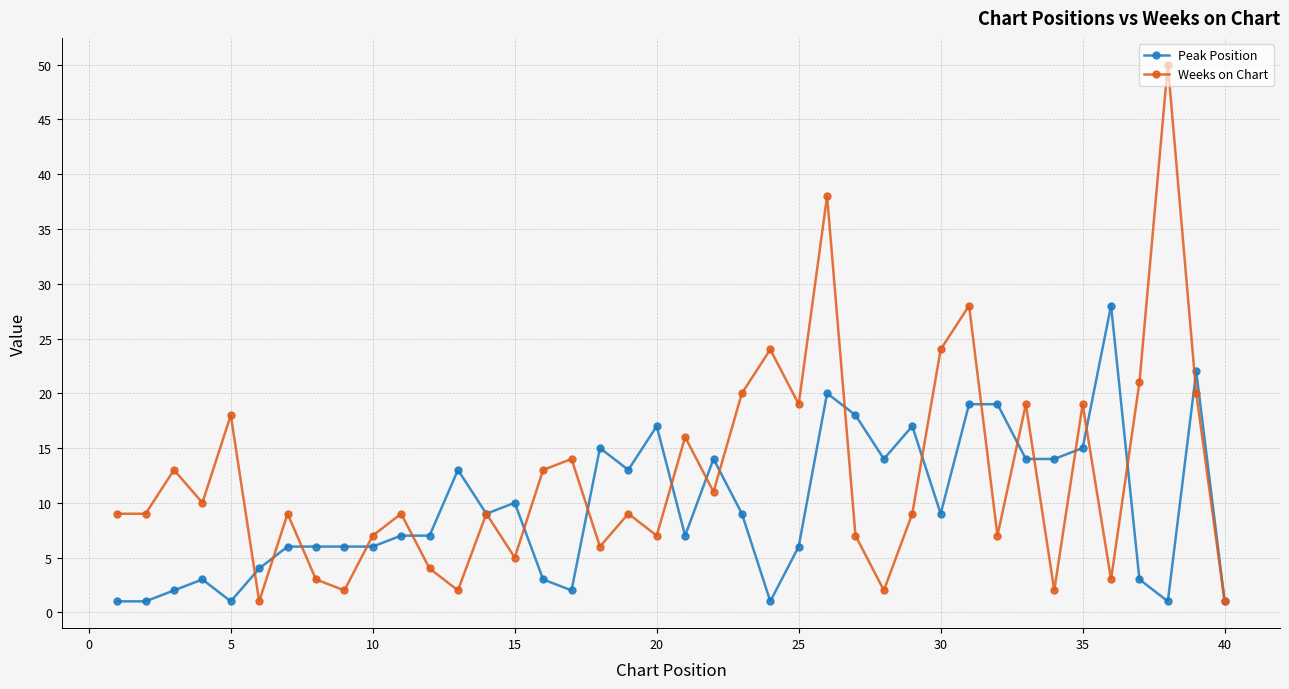

Is this an area chart (filled region under the line)?

No